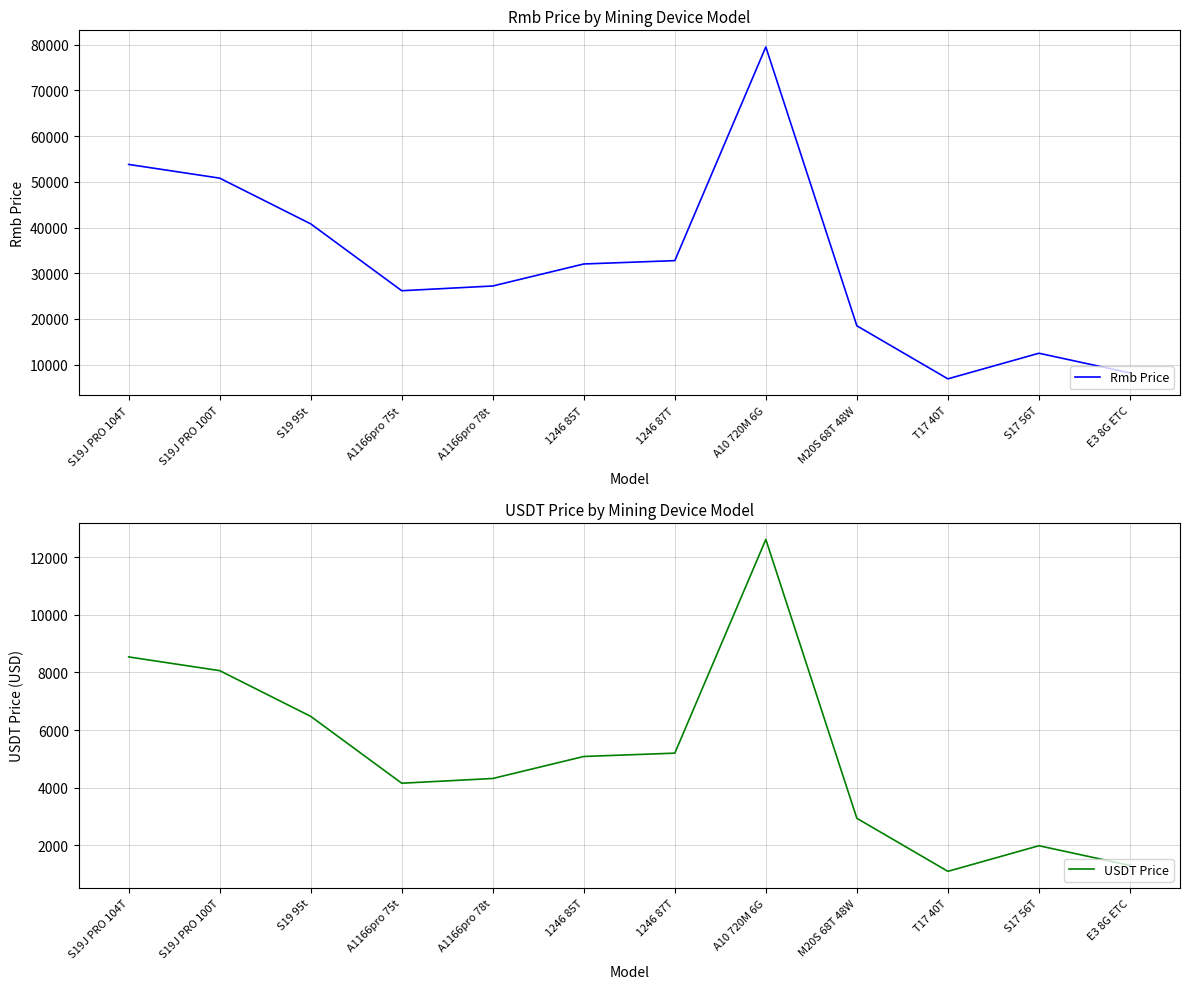

What is the maximum value for USDT Price?

12619.0